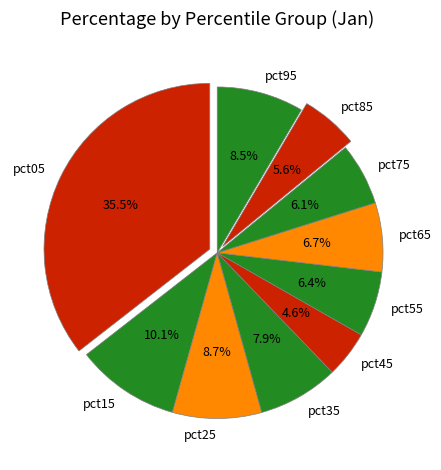

To the nearest percent, what portion does pct85 represent?

6%